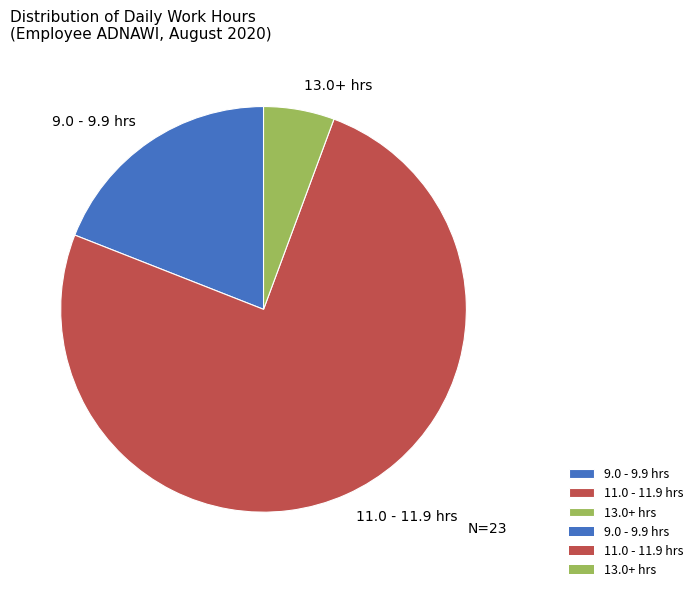

Rank the categories by value from highest to lowest.

11.0 - 11.9 hrs, 9.0 - 9.9 hrs, 13.0+ hrs